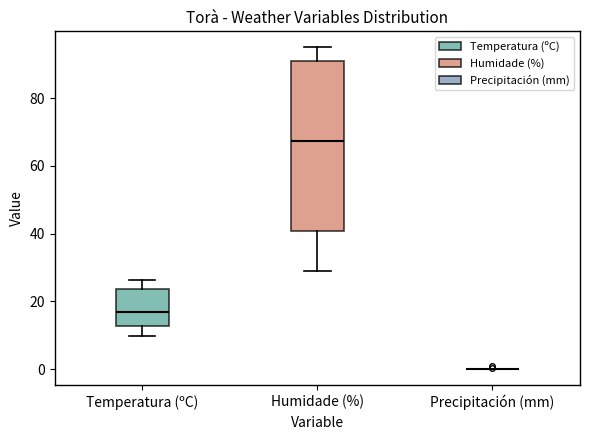

Reading left to right, transcribe this box plot: for each box, give where its median line is, the range the box spans, and where its two whiskers end, as read against the y-axis. The values are not printed on the chart, so give them approximately, as read against the axis.

Temperatura (ºC): median 18, box 12 to 24, whiskers 10 to 26
Humidade (%): median 68, box 40 to 92, whiskers 30 to 96
Precipitación (mm): box collapsed to a line at 0, whiskers 0 to 0